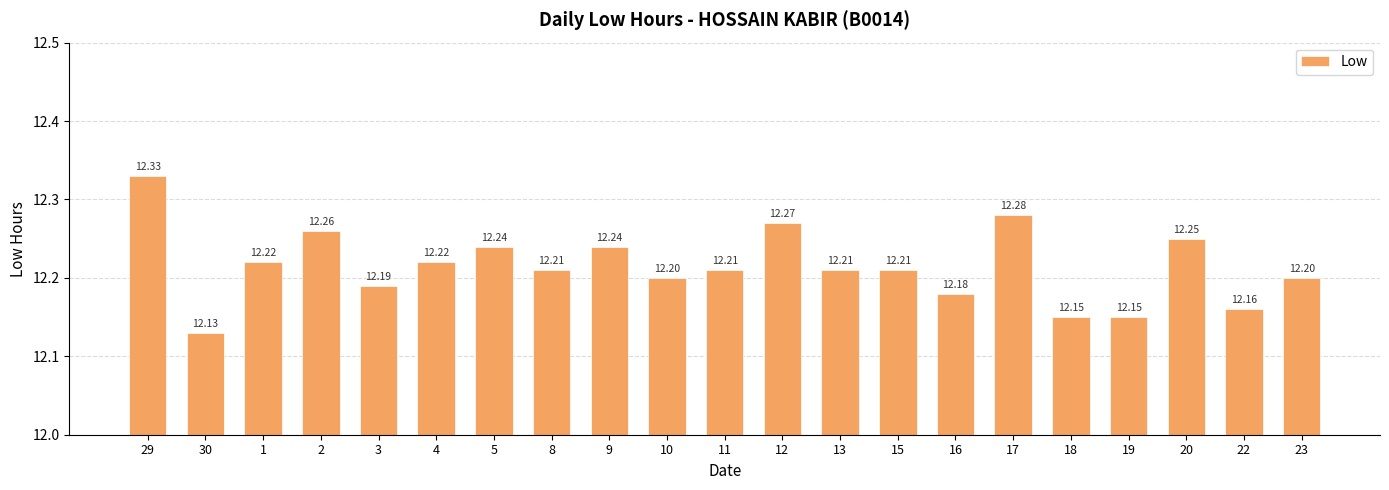

Between 16 and 3, which is larger?

3